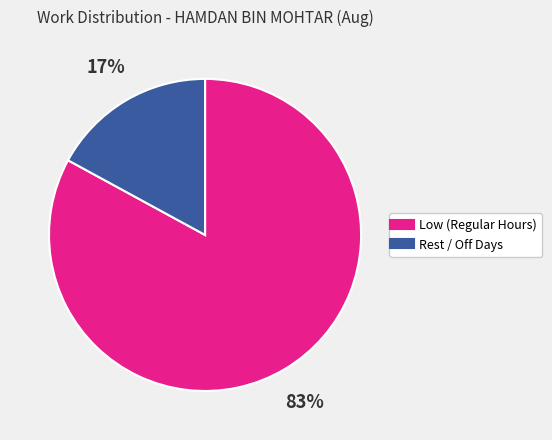

Is there a majority slice in this chart?

Yes